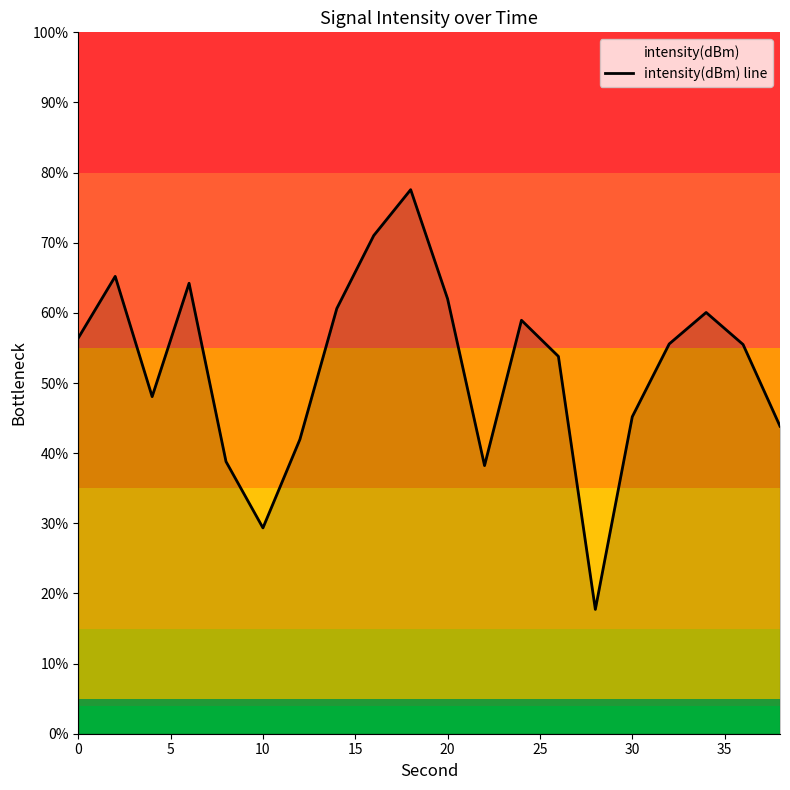

What is the greatest value displayed?

77.6